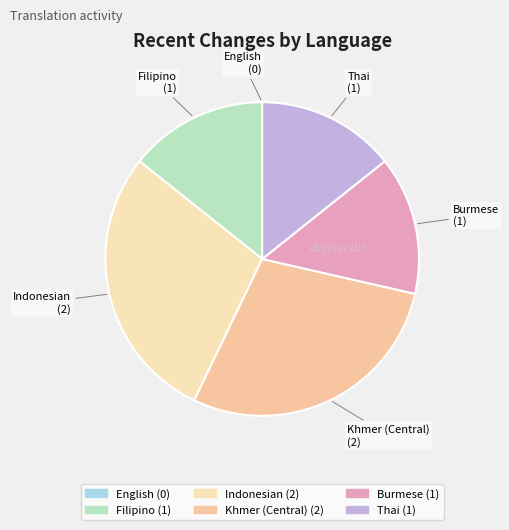

Approximately how many times larger is the value at Burmese compared to Indonesian?

0.5